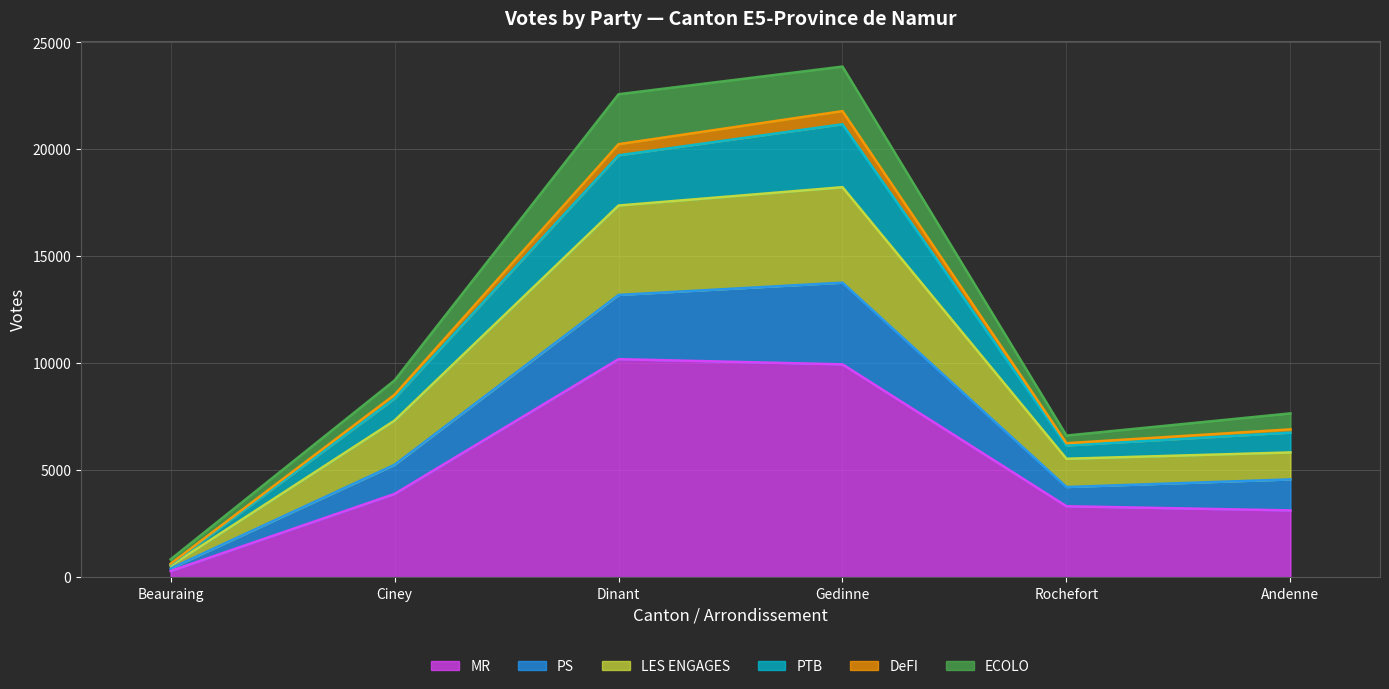

True or false: DeFI has a value of 3113 at Andenne.

False